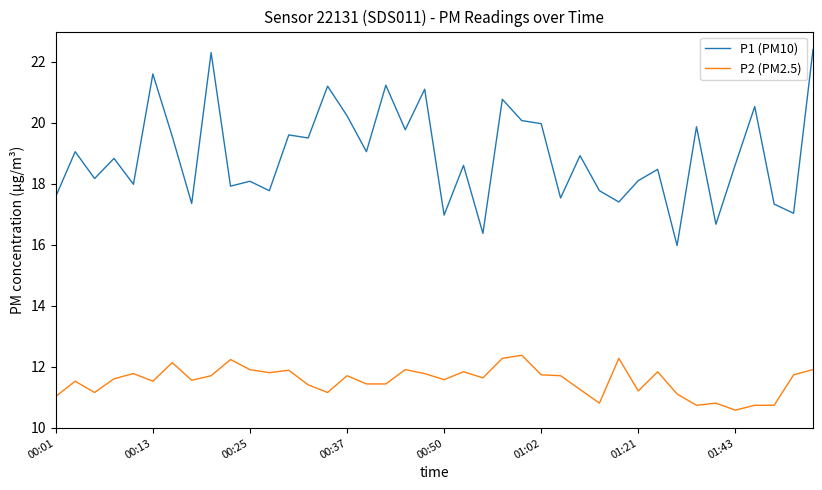

True or false: P2 (PM2.5) and P1 (PM10) cross at least once.

False